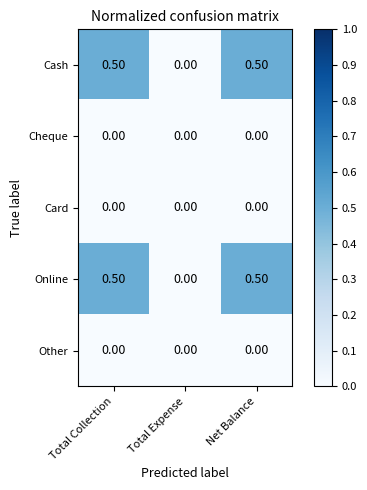

What is the spread (max minus min) of values at Net Balance?

0.5